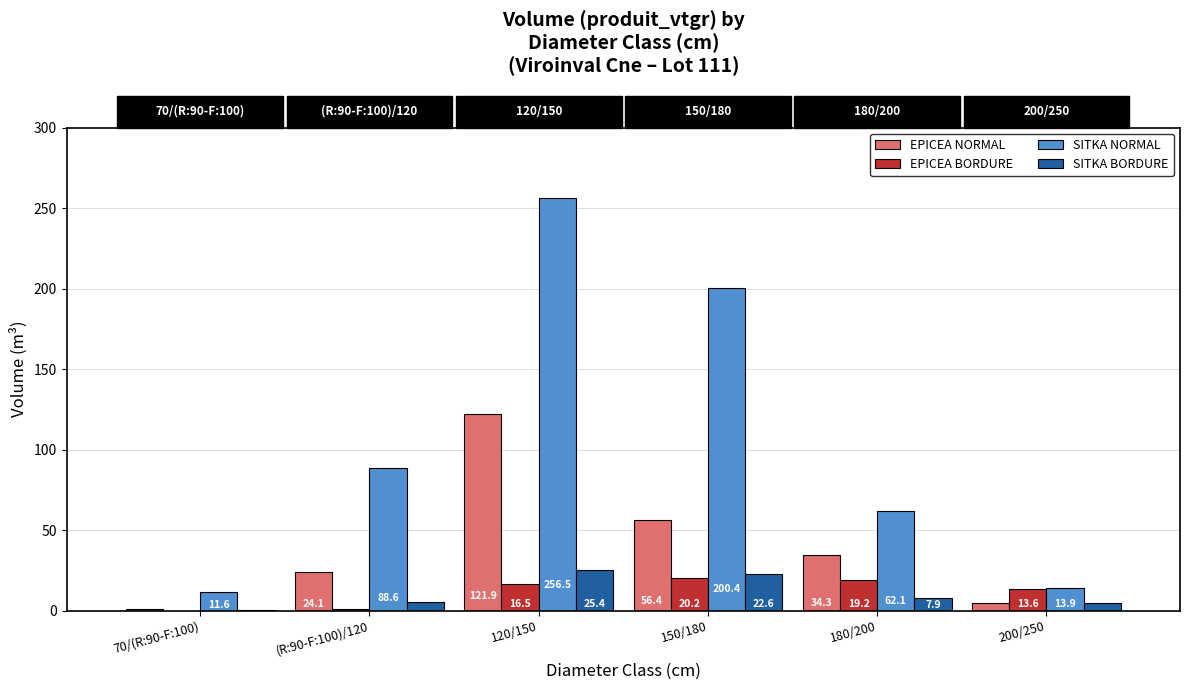

Which series has the largest total across all categories?

SITKA NORMAL